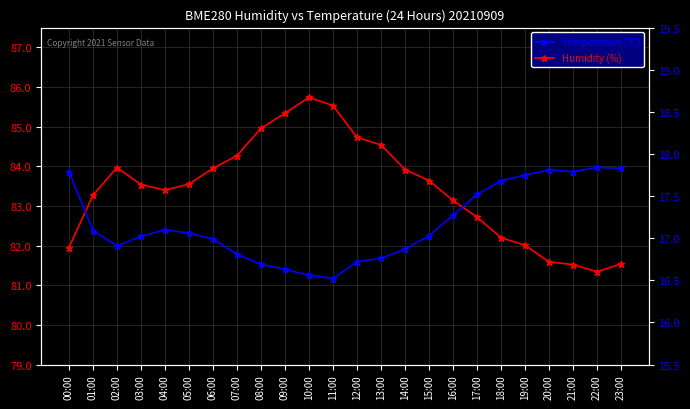

What is the maximum value for Temperature (°C)?

17.8